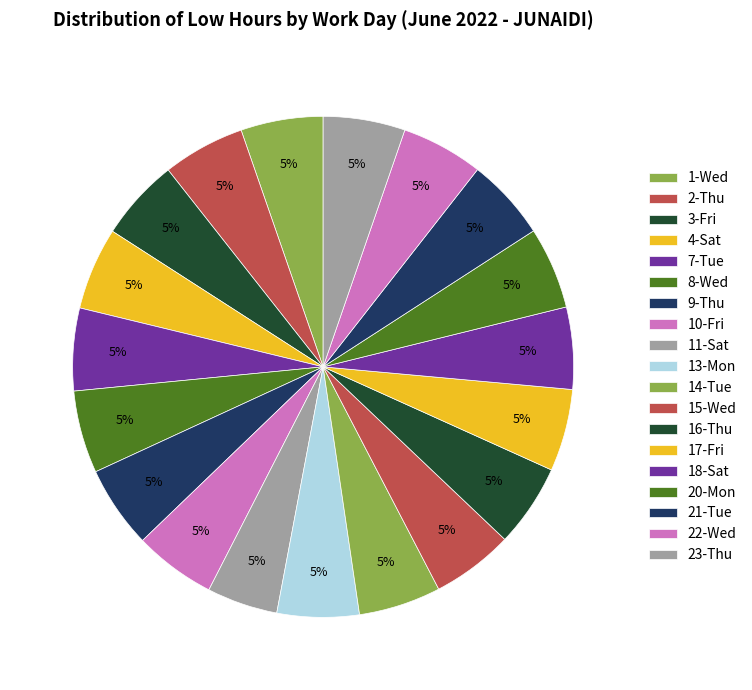

How many segments does this pie chart have?

19